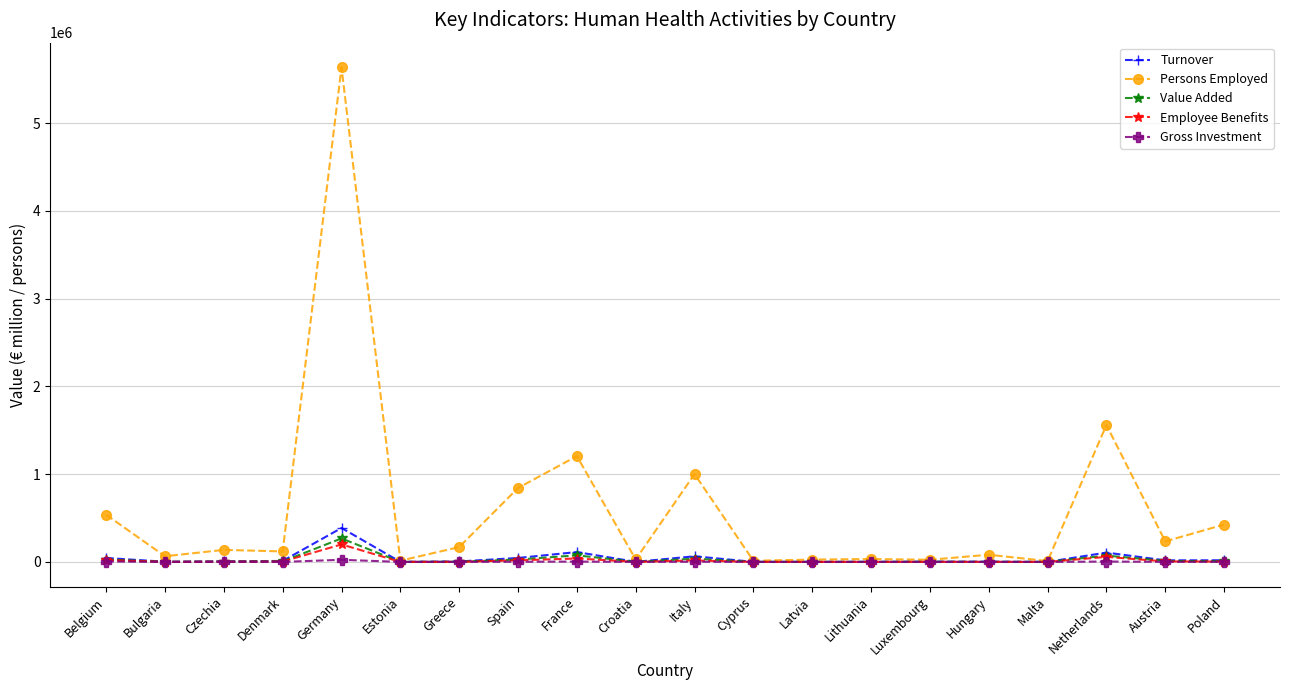

What is the label of the 2nd point from the left?

Bulgaria